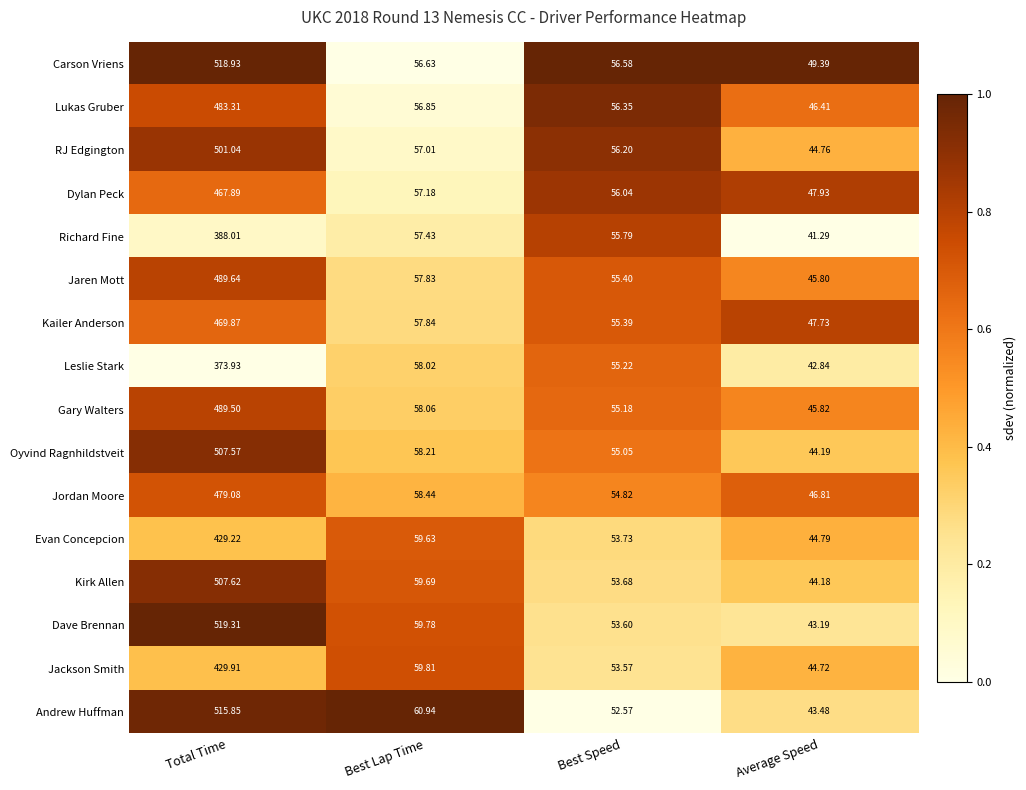

Rank the series by their maximum value, from highest to lowest.

Dave Brennan, Carson Vriens, Andrew Huffman, Kirk Allen, Oyvind Ragnhildstveit, RJ Edgington, Jaren Mott, Gary Walters, Lukas Gruber, Jordan Moore, Kailer Anderson, Dylan Peck, Jackson Smith, Evan Concepcion, Richard Fine, Leslie Stark